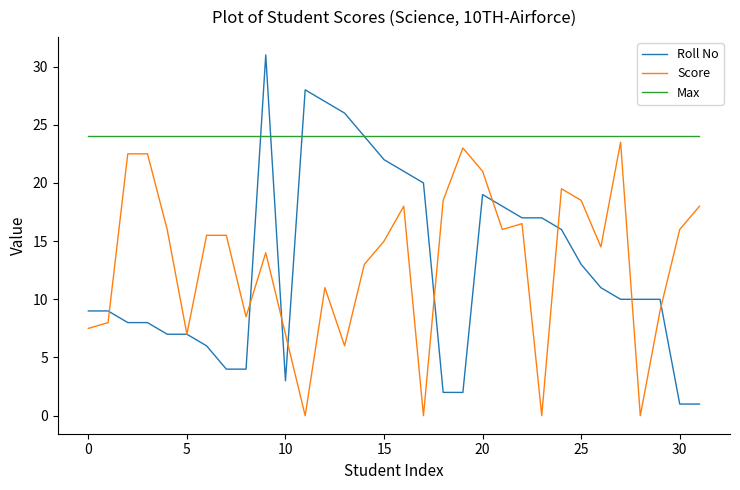

What is the maximum value shown in the chart?

31.0